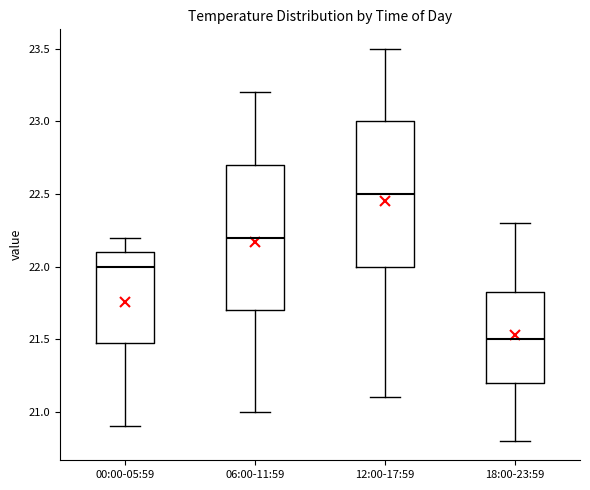

Where does the median line of the box for 18:00-23:59 sit on the y-axis? The values are not printed on the chart, so give them approximately, as read against the axis.

21.50